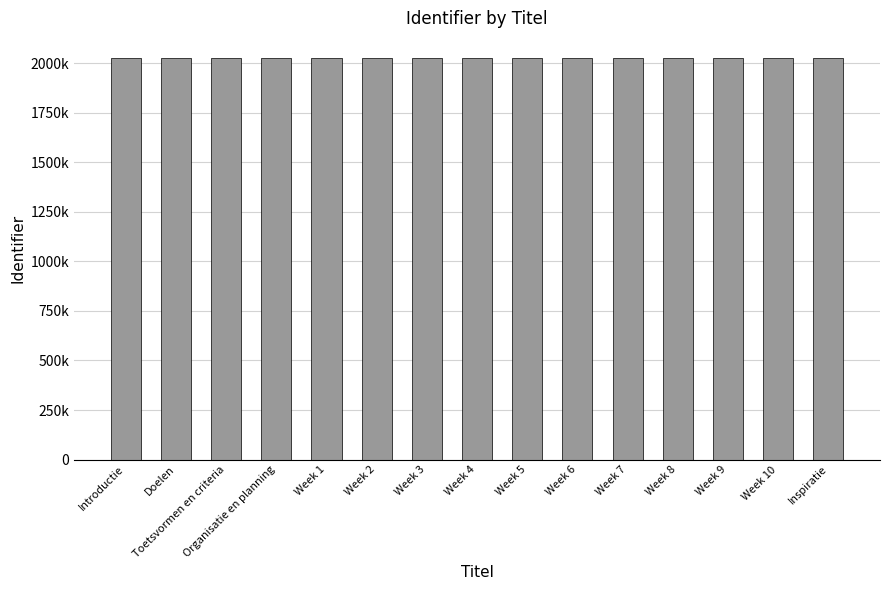

What is the difference between the second highest and minimum values?

26